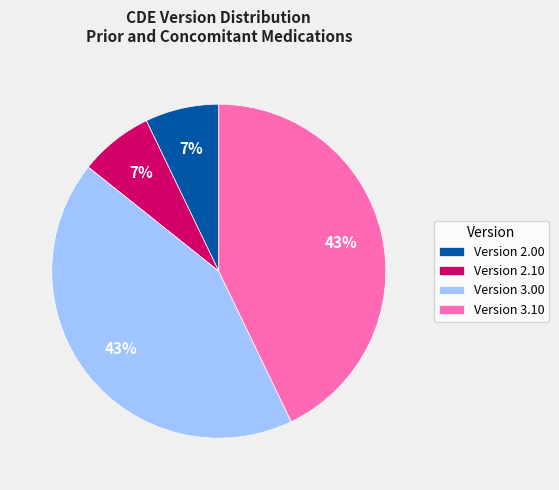

How many segments does this pie chart have?

4